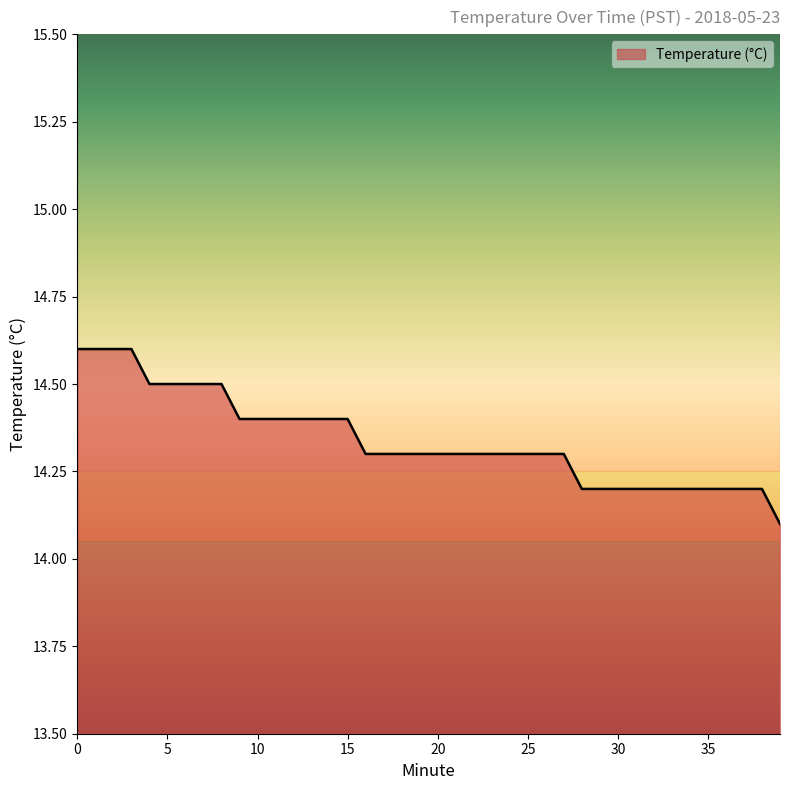

What is the difference between the maximum and minimum values?

0.5